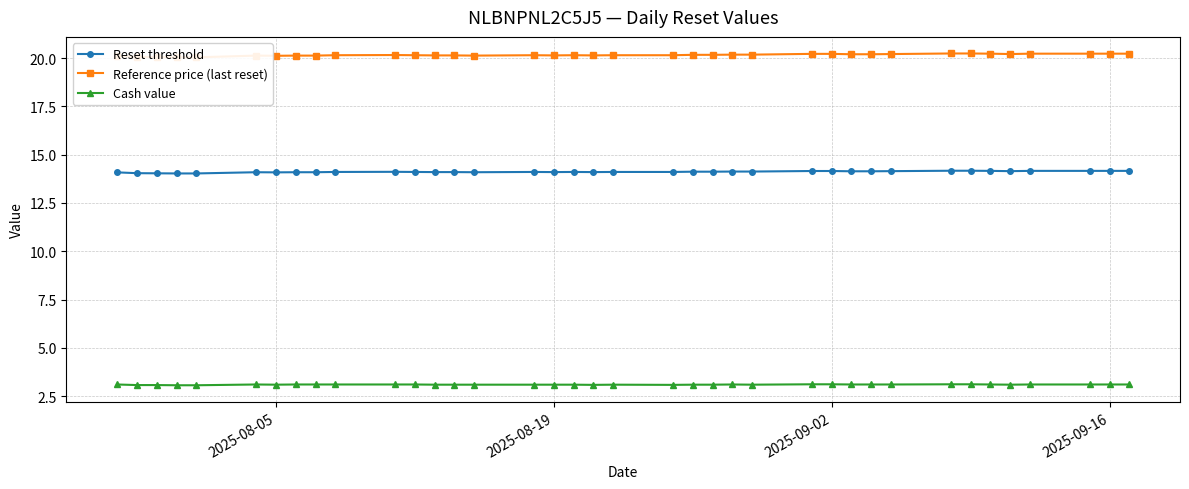

How many lines are shown in the chart?

3